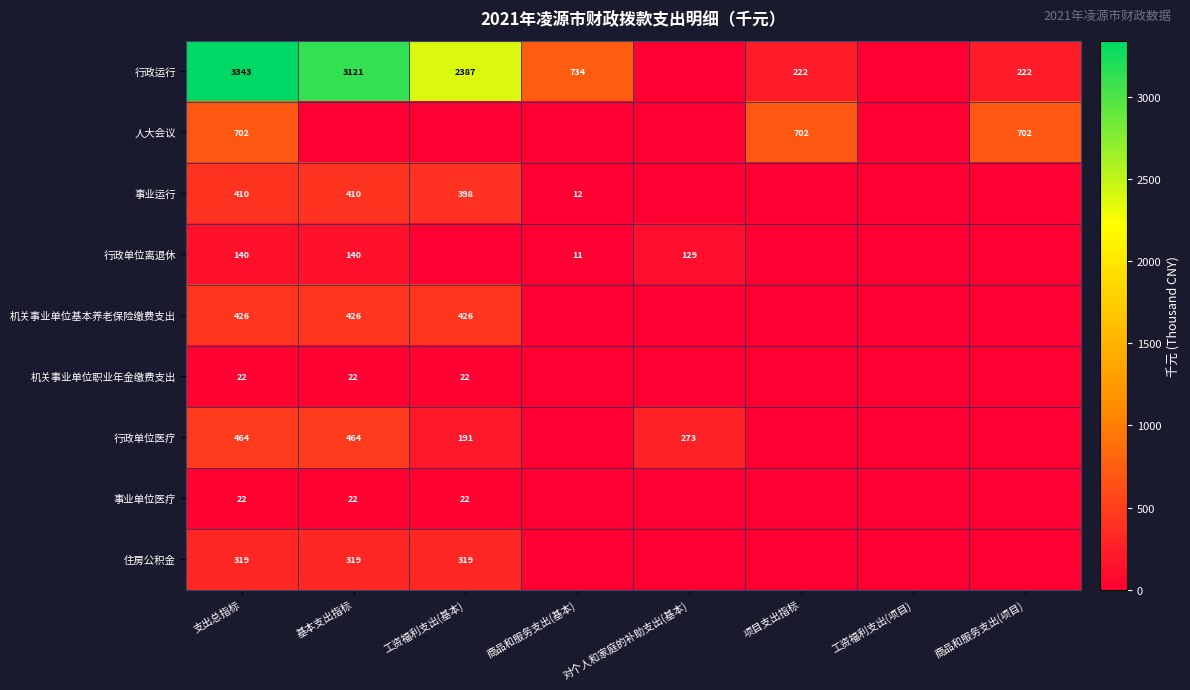

What is the sum of the 住房公积金 values at 基本支出指标 and 工资福利支出(基本)?

638